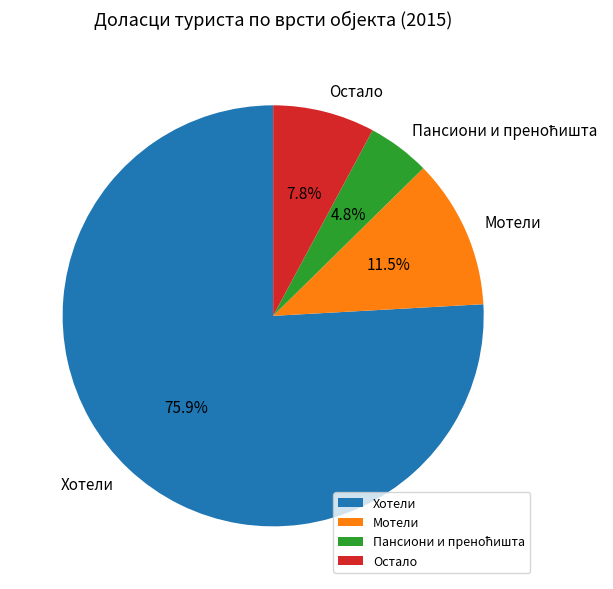

Which category accounts for the majority?

Хотели